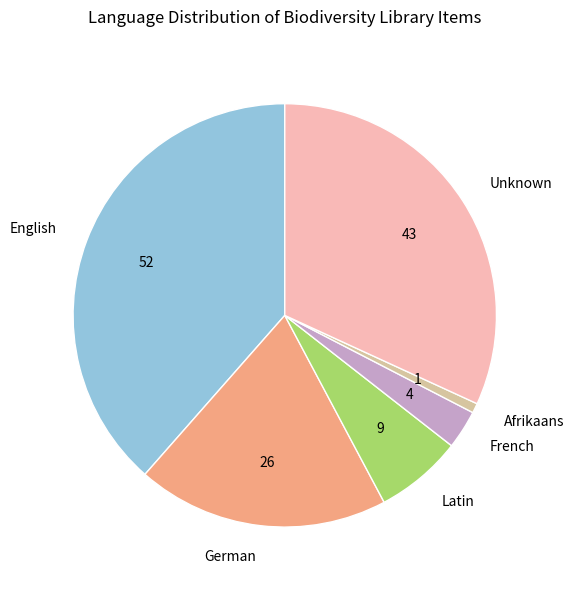

Combined, do Unknown and German account for over 50%?

Yes